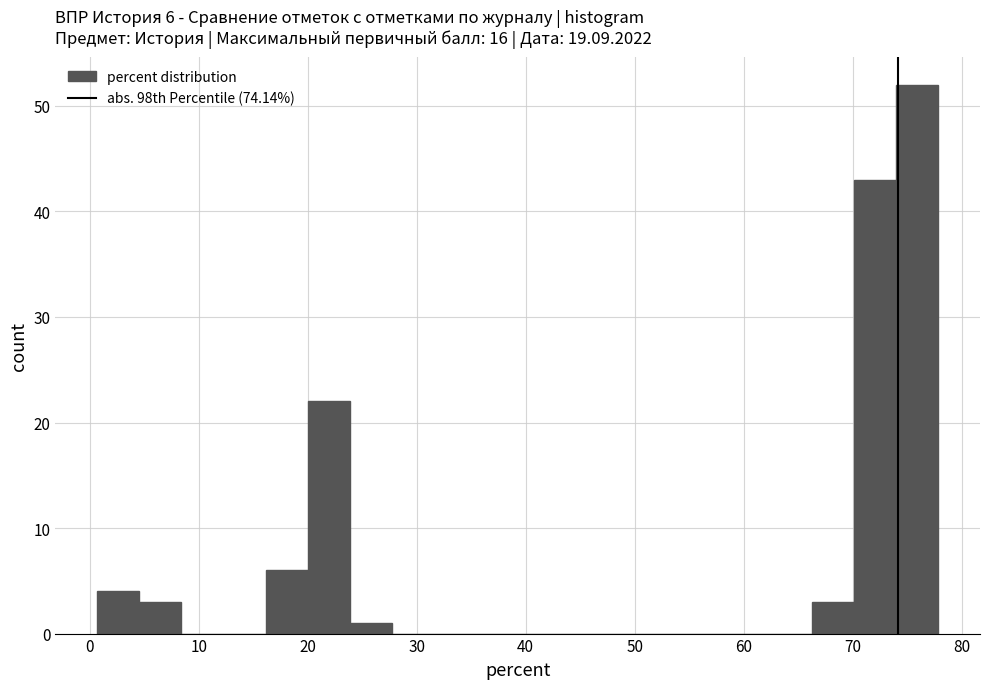

Around what value on the x-axis is the tallest bar? Give the approximate position of its centre, as read against the axis.

76